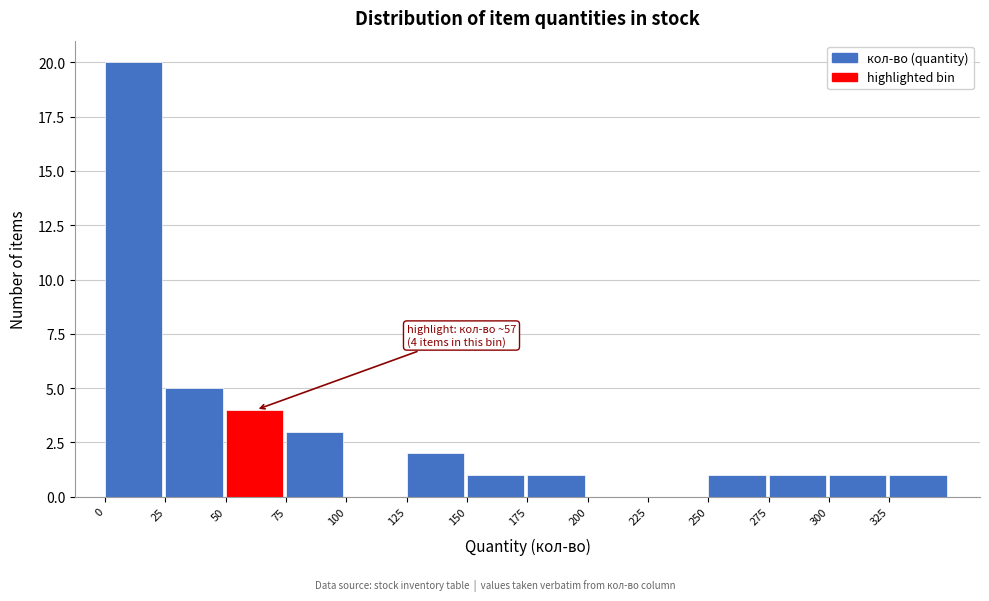

Which range on the x-axis has the tallest bar?

0 to 25